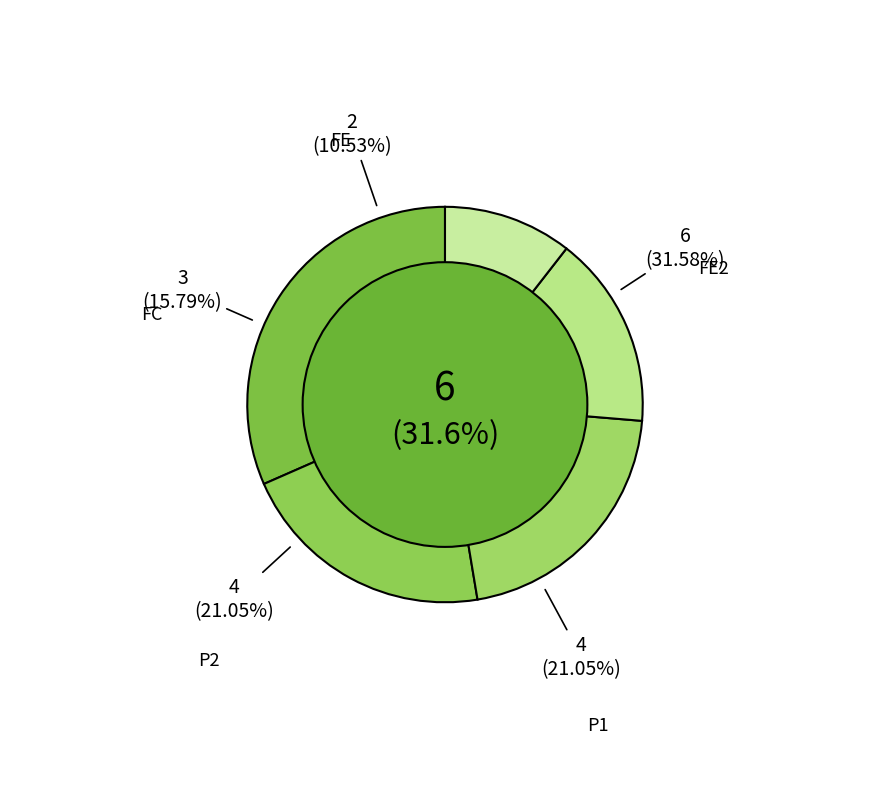

Which has a higher value, FC or P2?

P2